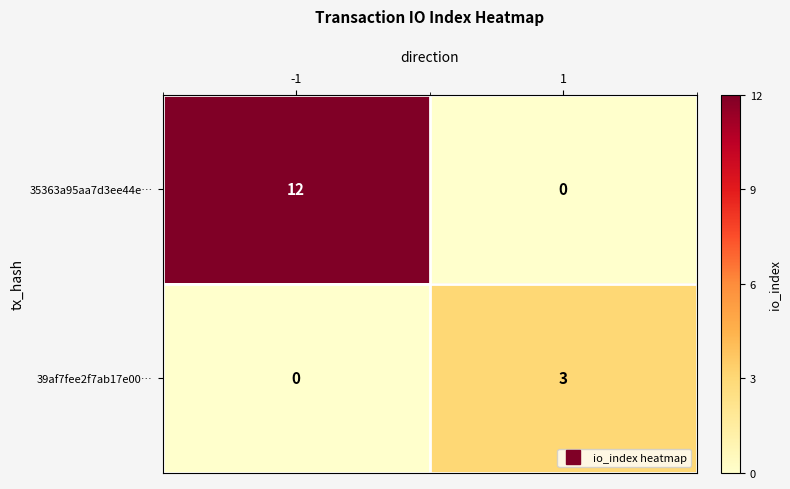

Between -1 and 1, which series saw the biggest shift?

35363a95aa7d3ee44e…